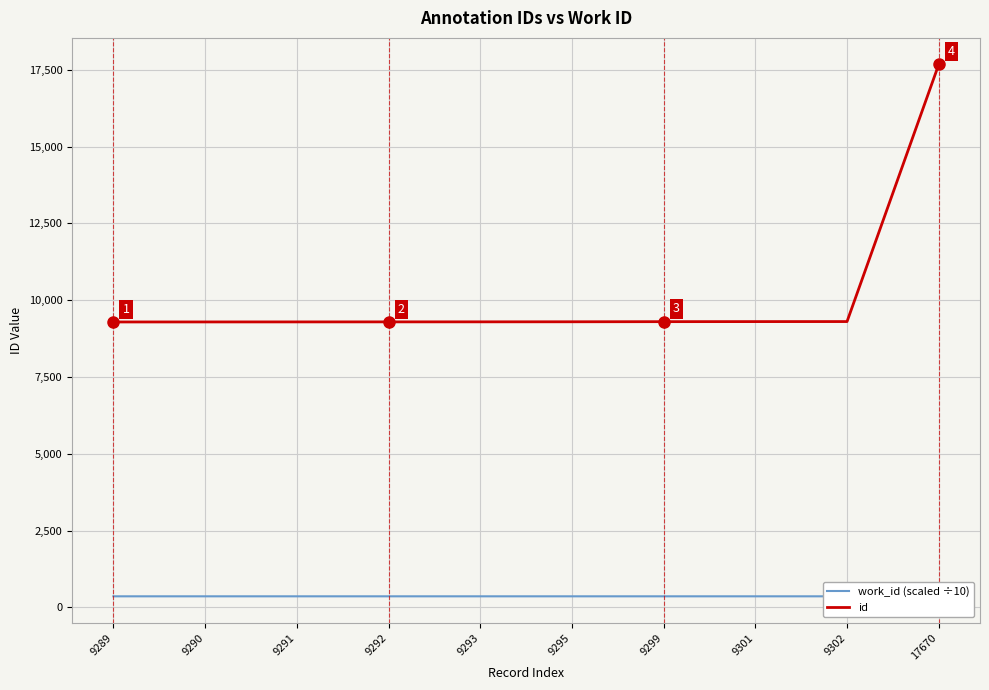

What is the difference between the highest and lowest values at 9291?

8932.0